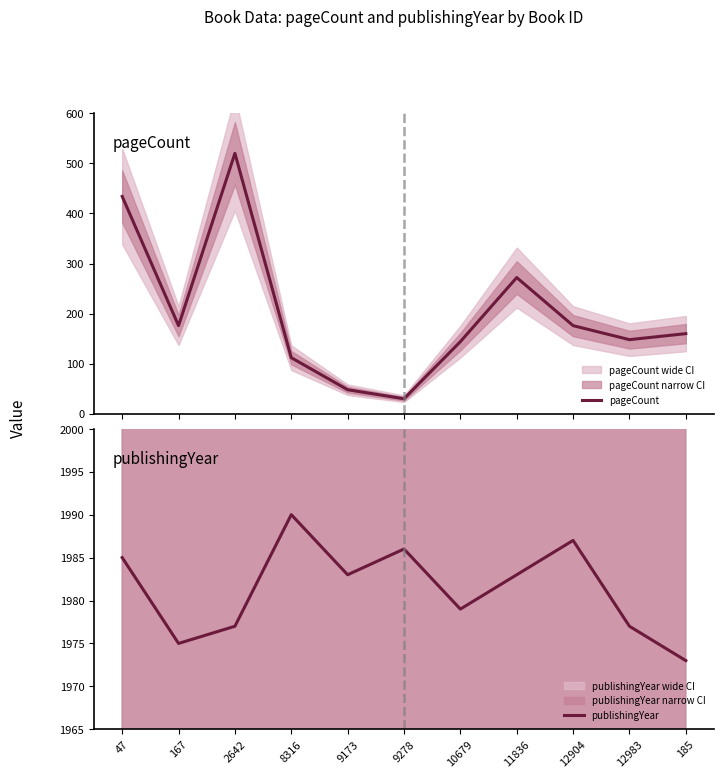

What is the label of the 7th point from the left?

10679